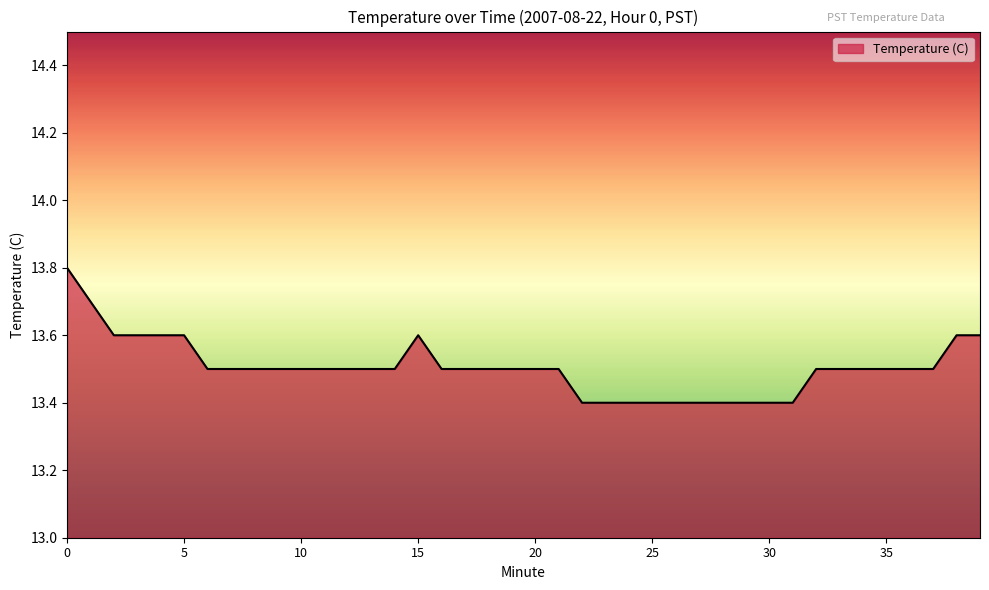

What is the difference between the maximum and second lowest values?

0.4